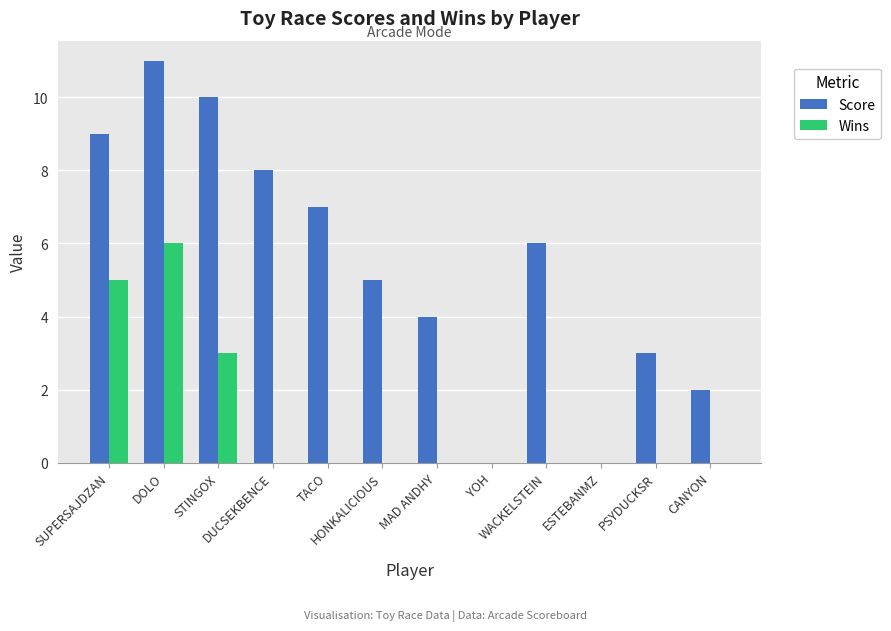

How many categories are shown in the chart?

12